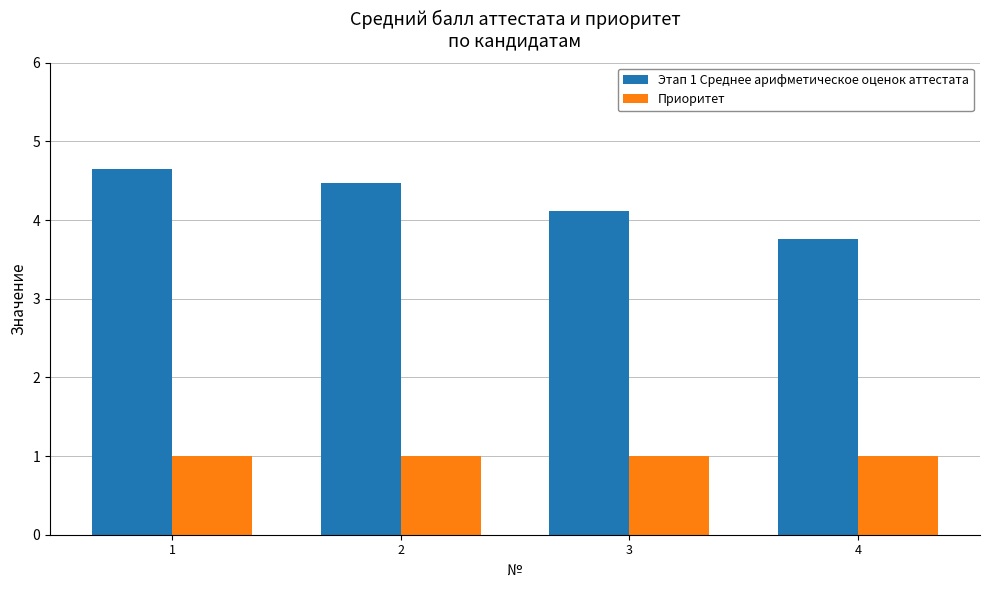

What is the difference between the highest and lowest values at 3?

3.1